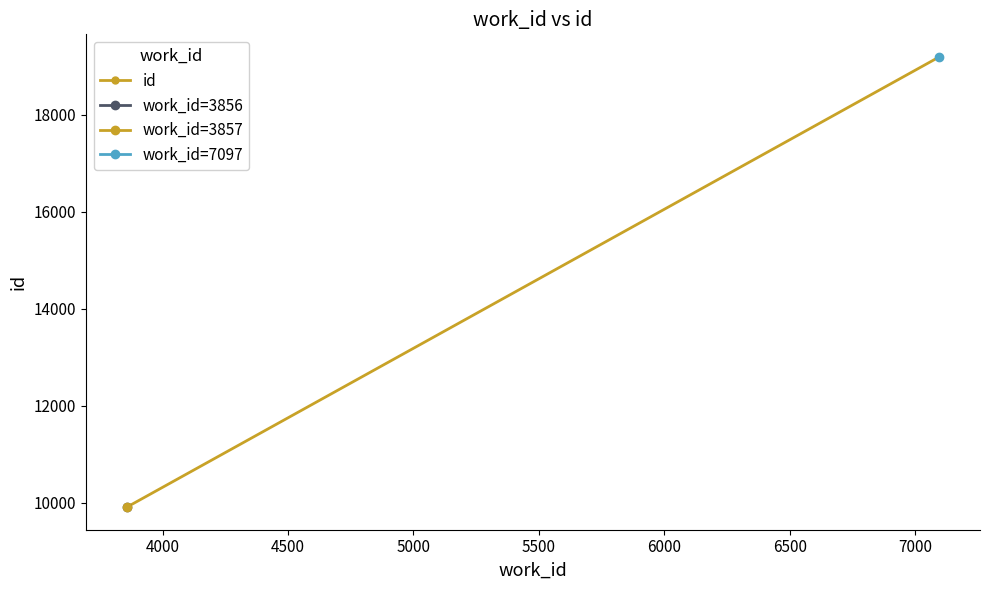

How many data points are less than 9907?

1